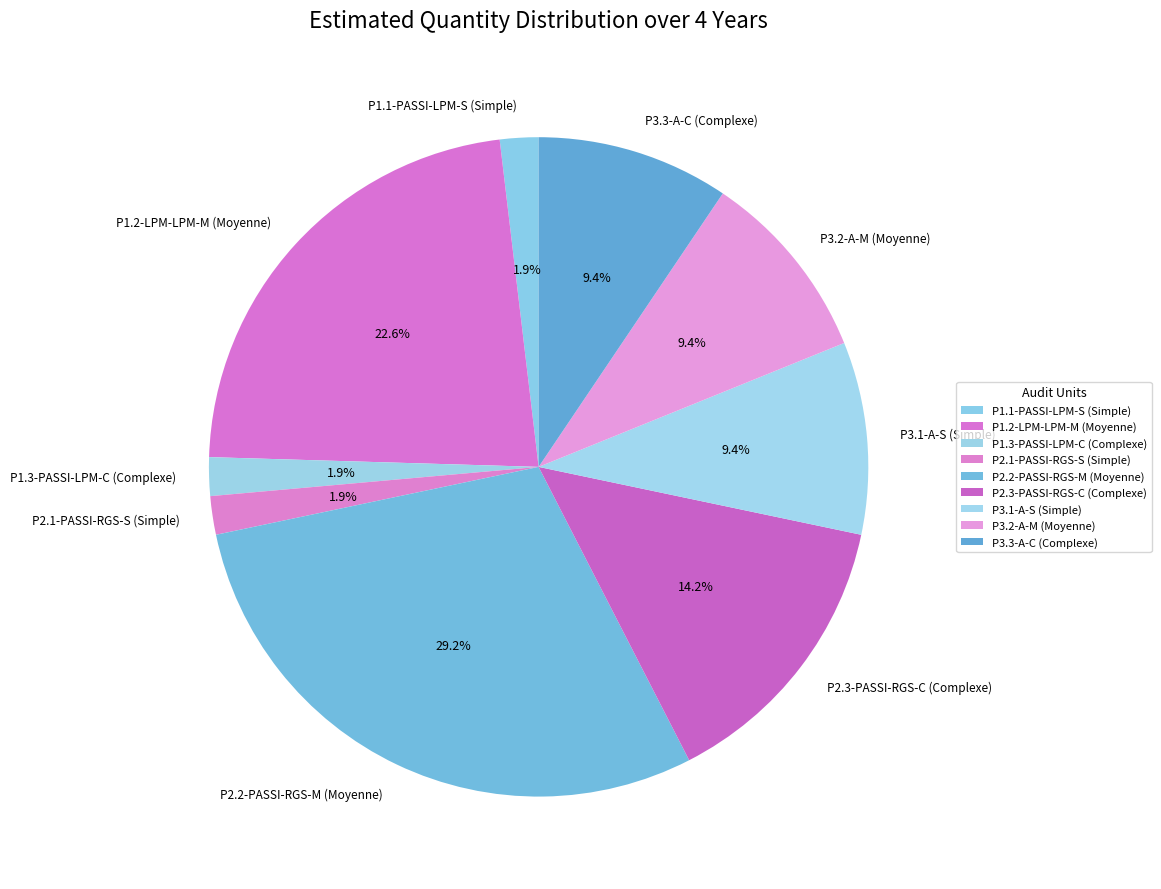

Is there any slice that represents more than half of the pie?

No